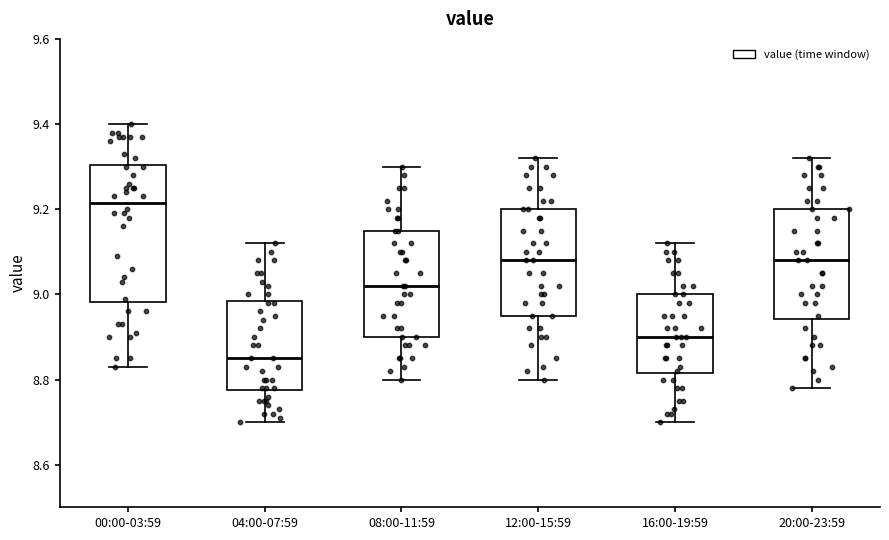

Reading left to right, transcribe this box plot: for each box, give where its median line is, the range the box spans, and where its two whiskers end, as read against the y-axis. The values are not printed on the chart, so give them approximately, as read against the axis.

00:00-03:59: median 9.22, box 8.98 to 9.30, whiskers 8.84 to 9.40
04:00-07:59: median 8.86, box 8.78 to 8.98, whiskers 8.70 to 9.12
08:00-11:59: median 9.02, box 8.90 to 9.16, whiskers 8.80 to 9.30
12:00-15:59: median 9.08, box 8.96 to 9.20, whiskers 8.80 to 9.32
16:00-19:59: median 8.90, box 8.82 to 9.00, whiskers 8.70 to 9.12
20:00-23:59: median 9.08, box 8.94 to 9.20, whiskers 8.78 to 9.32